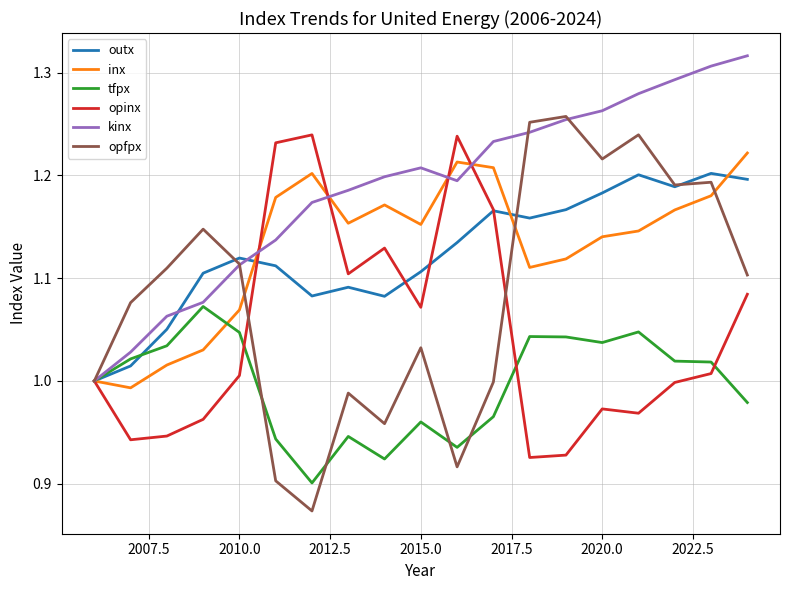

What is the difference between the maximum and minimum values in the opfpx series?

0.4